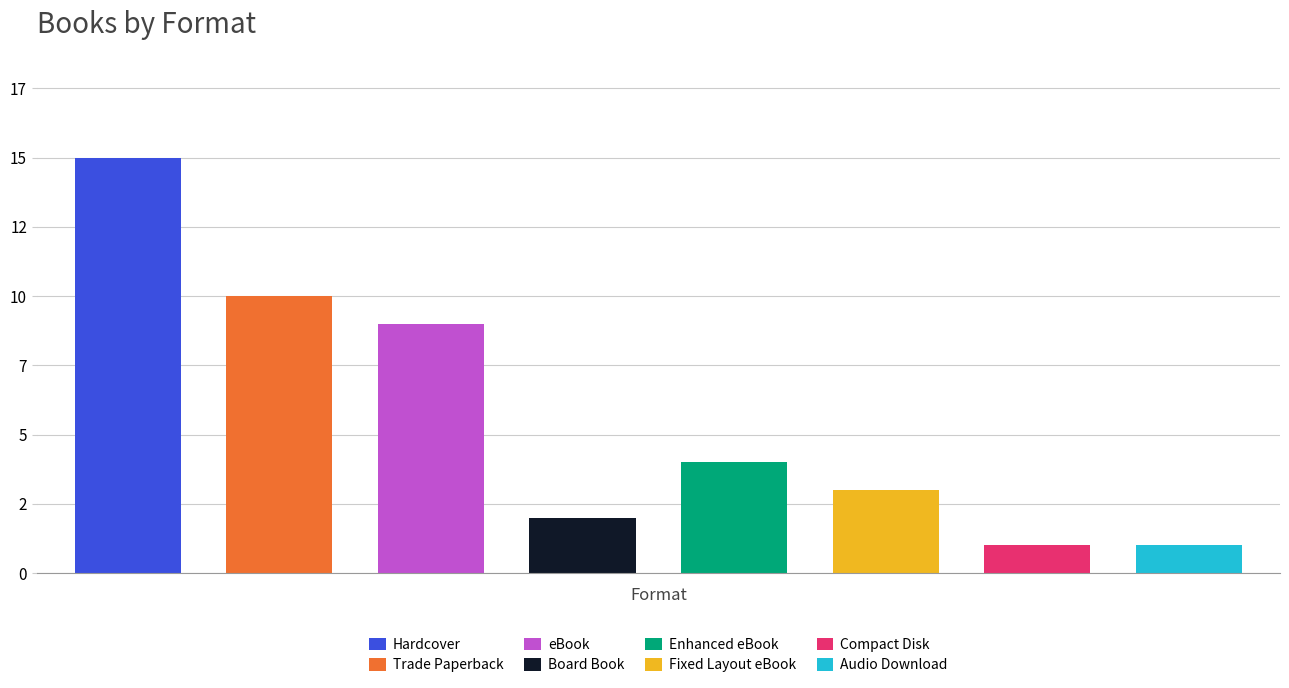

Are the bars horizontal?

No